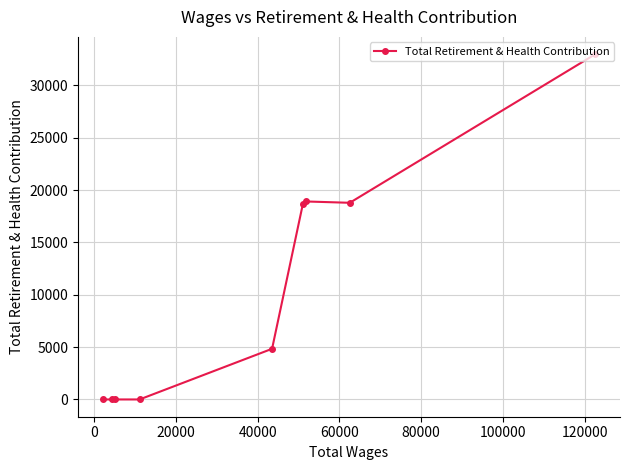

What is the sum of all values?

94149